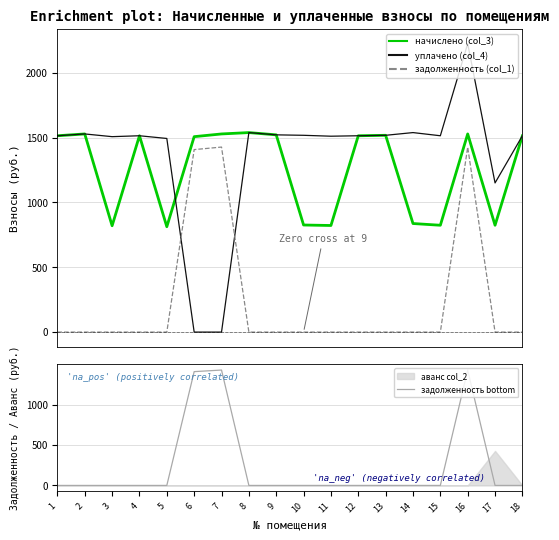

Which category has the highest value in the задолженность (col_1) series?

7